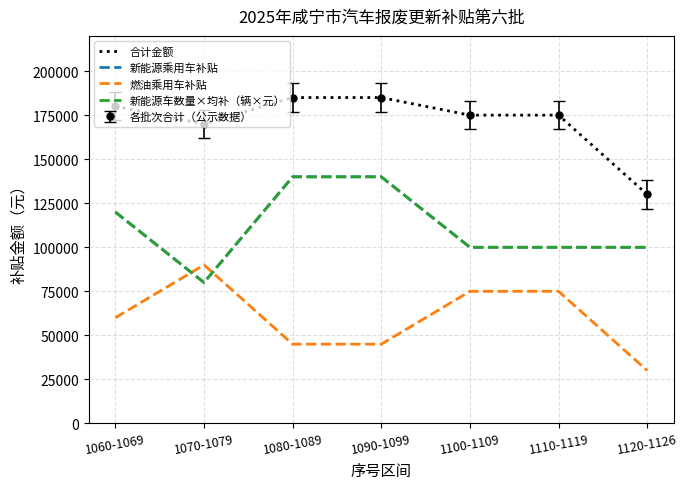

What is the difference between the highest and lowest values at 1120-1126?

100000